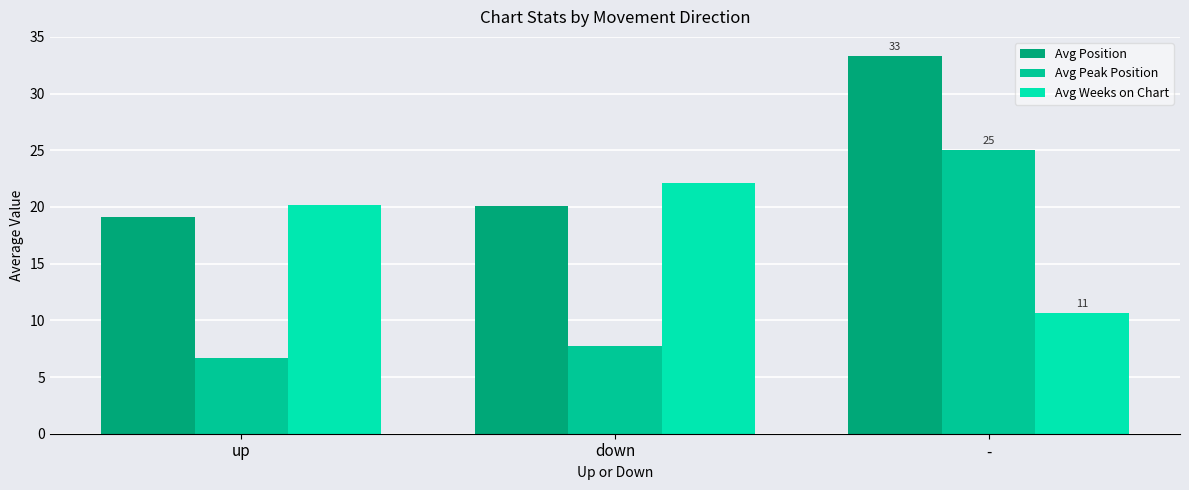

Are the bars horizontal?

No